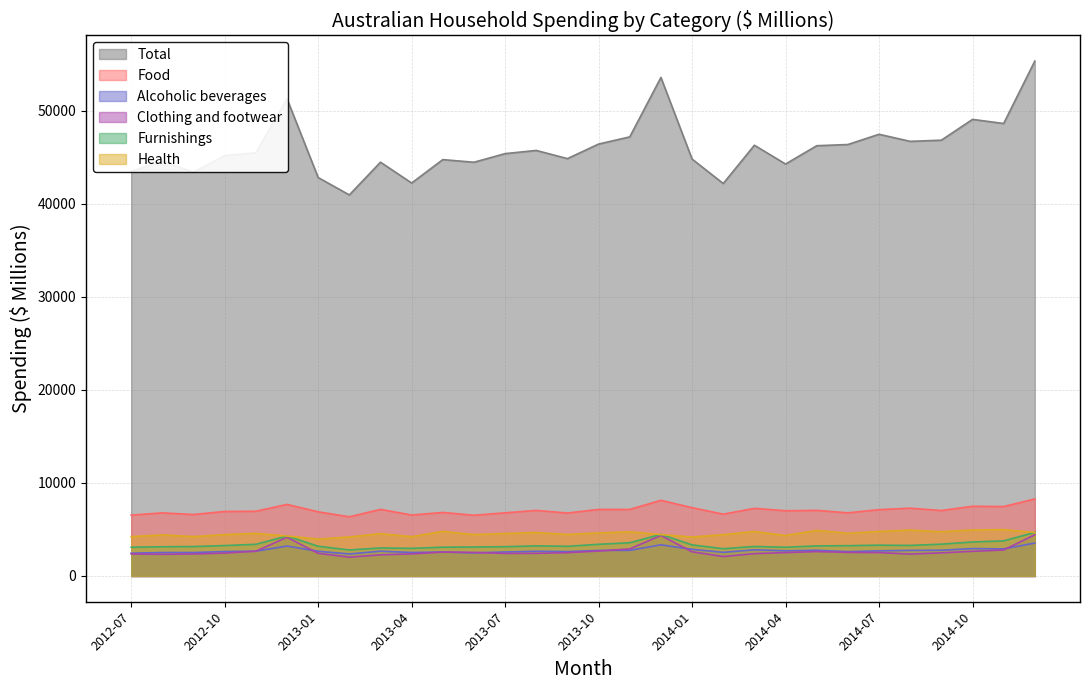

Reading right to left, list all the values displayed in this chart.

Total: 2014-12=55311.0	2014-11=48606.1	2014-10=49046.3	2014-09=46813.1	2014-08=46687.9	2014-07=47448.3	2014-06=46347.8	2014-05=46219.3	2014-04=44251.5	2014-03=46270.0	2014-02=42156.5	2014-01=44785.1	2013-12=53554.9	2013-11=47168.1	2013-10=46397.6	2013-09=44832.6	2013-08=45712.1	2013-07=45370.3	2013-06=44442.9	2013-05=44727.7	2013-04=42213.3	2013-03=44449.2	2013-02=40932.8	2013-01=42801.7	2012-12=51253.9	2012-11=45458.7	2012-10=45154.7	2012-09=43375.8	2012-08=44531.8	2012-07=43471.5
Food: 2014-12=8273.9	2014-11=7461.4	2014-10=7491.8	2014-09=7034.2	2014-08=7285.7	2014-07=7127.0	2014-06=6784.6	2014-05=7050.9	2014-04=7010.0	2014-03=7265.5	2014-02=6640.9	2014-01=7337.0	2013-12=8131.5	2013-11=7150.9	2013-10=7150.1	2013-09=6763.3	2013-08=7043.5	2013-07=6785.9	2013-06=6526.6	2013-05=6823.0	2013-04=6553.2	2013-03=7155.1	2013-02=6358.9	2013-01=6895.3	2012-12=7689.0	2012-11=6955.0	2012-10=6931.1	2012-09=6605.9	2012-08=6779.8	2012-07=6541.1
Alcoholic beverages: 2014-12=3536.8	2014-11=2911.3	2014-10=2944.6	2014-09=2766.2	2014-08=2752.3	2014-07=2704.4	2014-06=2615.4	2014-05=2763.5	2014-04=2707.0	2014-03=2815.1	2014-02=2541.3	2014-01=2866.2	2013-12=3349.6	2013-11=2754.8	2013-10=2745.1	2013-09=2619.0	2013-08=2658.3	2013-07=2578.7	2013-06=2483.2	2013-05=2574.5	2013-04=2525.6	2013-03=2665.9	2013-02=2366.9	2013-01=2656.0	2012-12=3217.2	2012-11=2663.2	2012-10=2627.7	2012-09=2518.1	2012-08=2522.7	2012-07=2447.0
Clothing and footwear: 2014-12=4426.4	2014-11=2793.6	2014-10=2649.8	2014-09=2486.2	2014-08=2352.1	2014-07=2515.2	2014-06=2533.2	2014-05=2621.6	2014-04=2513.2	2014-03=2401.3	2014-02=2091.3	2014-01=2597.4	2013-12=4350.9	2013-11=2906.9	2013-10=2683.5	2013-09=2503.9	2013-08=2432.3	2013-07=2425.5	2013-06=2532.4	2013-05=2569.5	2013-04=2372.3	2013-03=2270.5	2013-02=2021.2	2013-01=2434.2	2012-12=4158.8	2012-11=2661.3	2012-10=2461.2	2012-09=2364.6	2012-08=2325.5	2012-07=2365.5
Furnishings: 2014-12=4684.5	2014-11=3772.2	2014-10=3654.2	2014-09=3417.9	2014-08=3285.6	2014-07=3312.5	2014-06=3255.6	2014-05=3234.5	2014-04=3088.0	2014-03=3175.0	2014-02=2931.3	2014-01=3341.9	2013-12=4469.9	2013-11=3570.5	2013-10=3404.2	2013-09=3190.9	2013-08=3233.9	2013-07=3149.2	2013-06=3115.0	2013-05=3091.7	2013-04=2968.8	2013-03=3012.1	2013-02=2796.6	2013-01=3198.5	2012-12=4292.9	2012-11=3402.5	2012-10=3268.7	2012-09=3164.4	2012-08=3141.3	2012-07=3091.6
Health: 2014-12=4679.0	2014-11=4979.9	2014-10=4943.2	2014-09=4756.4	2014-08=4931.5	2014-07=4791.4	2014-06=4585.3	2014-05=4896.2	2014-04=4350.7	2014-03=4781.4	2014-02=4445.6	2014-01=4185.1	2013-12=4451.2	2013-11=4744.9	2013-10=4626.7	2013-09=4460.0	2013-08=4673.0	2013-07=4564.9	2013-06=4450.5	2013-05=4795.9	2013-04=4222.2	2013-03=4550.0	2013-02=4192.1	2013-01=3963.1	2012-12=4291.8	2012-11=4580.4	2012-10=4445.2	2012-09=4231.2	2012-08=4416.8	2012-07=4227.8